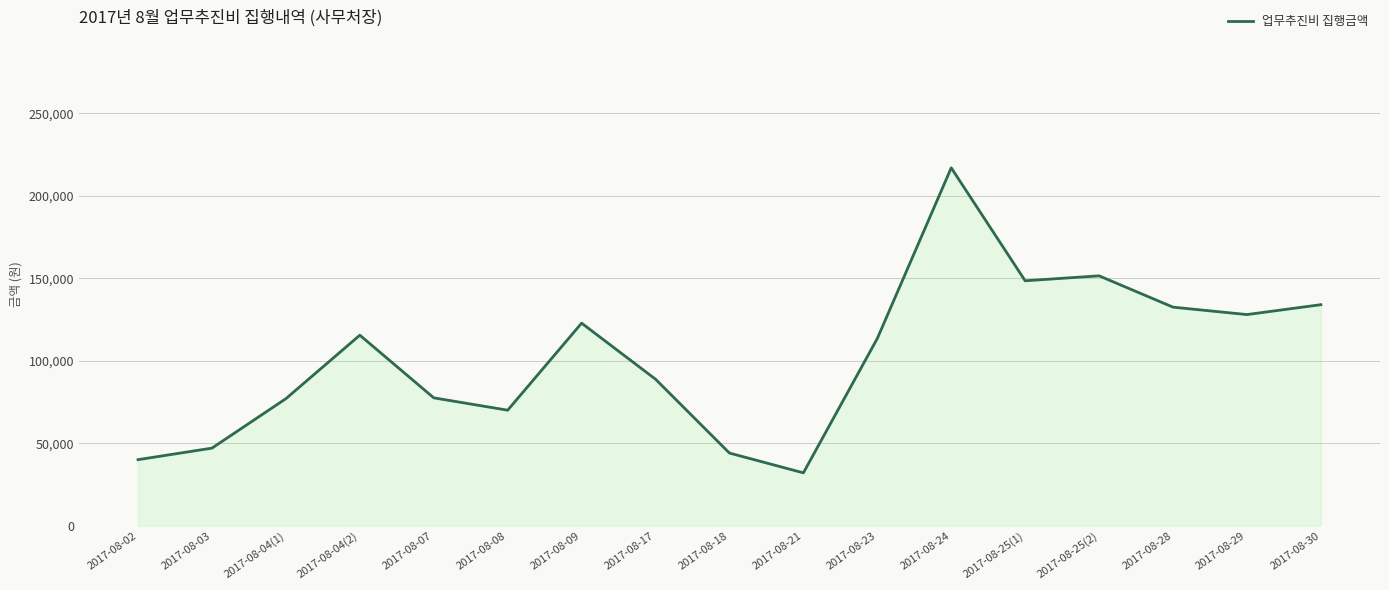

Which label corresponds to the largest value in the chart?

2017-08-24